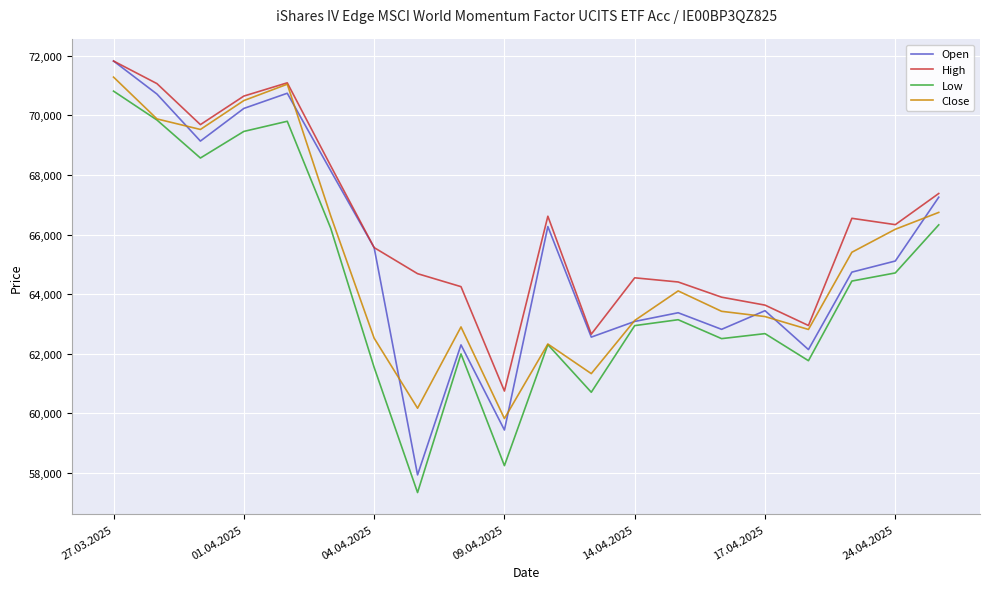

True or false: High and Low intersect in this chart.

False